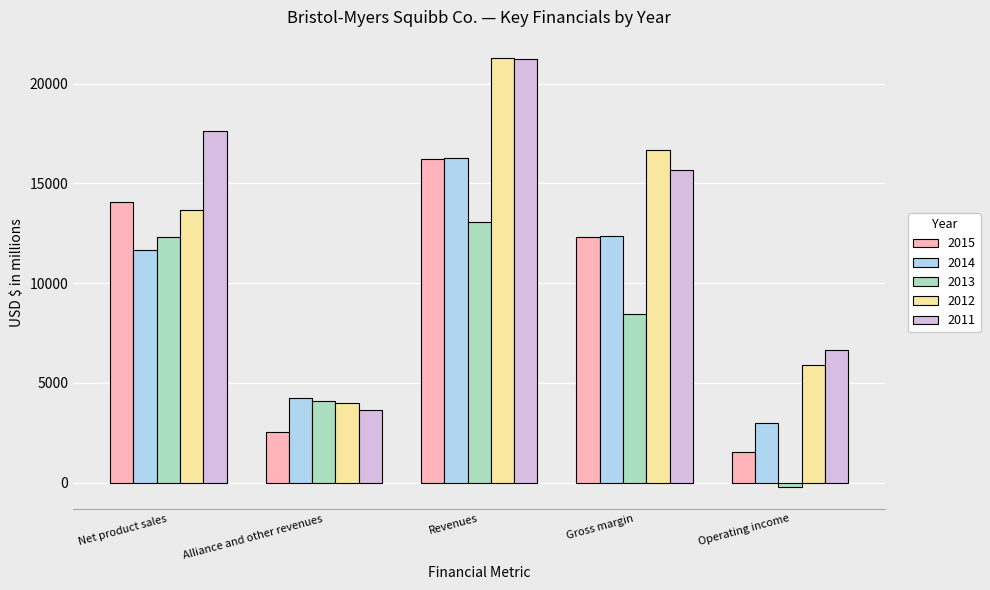

True or false: 2015 has a value of 2515 at Alliance and other revenues.

True